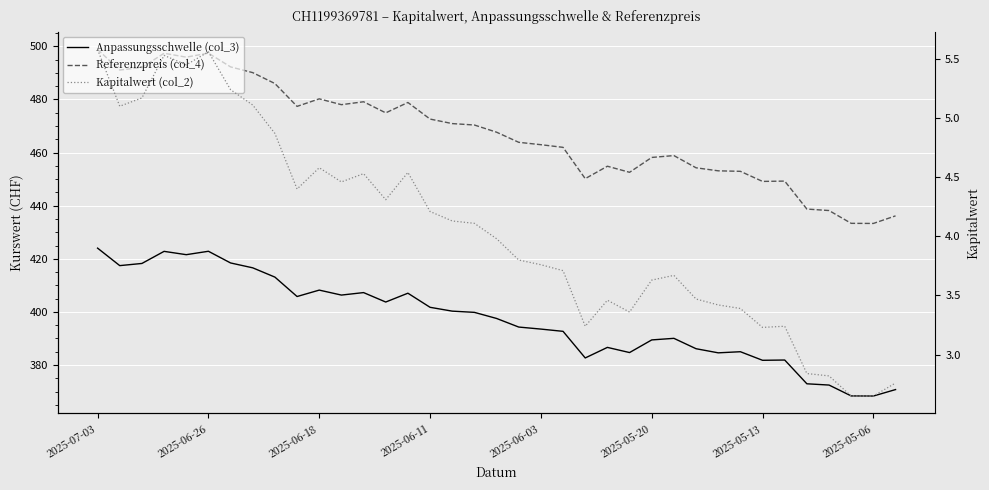

True or false: Anpassungsschwelle (col_3) and Kapitalwert (col_2) intersect in this chart.

False